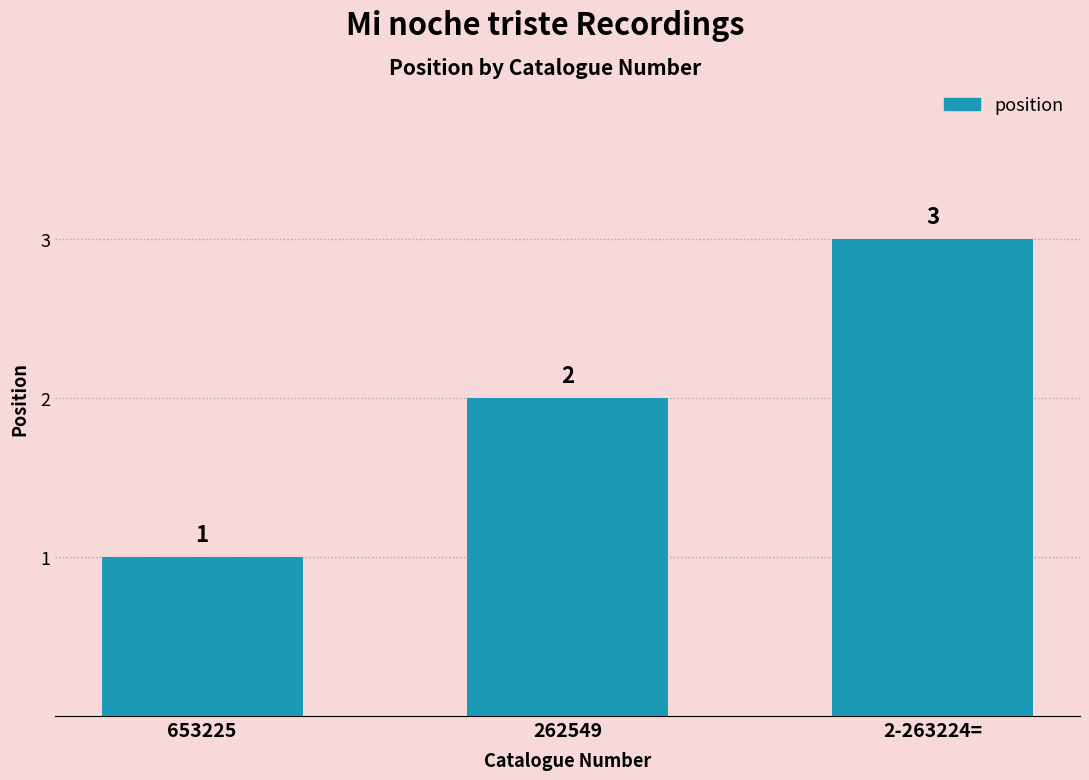

What is the value of the 2nd bar from the left?

2